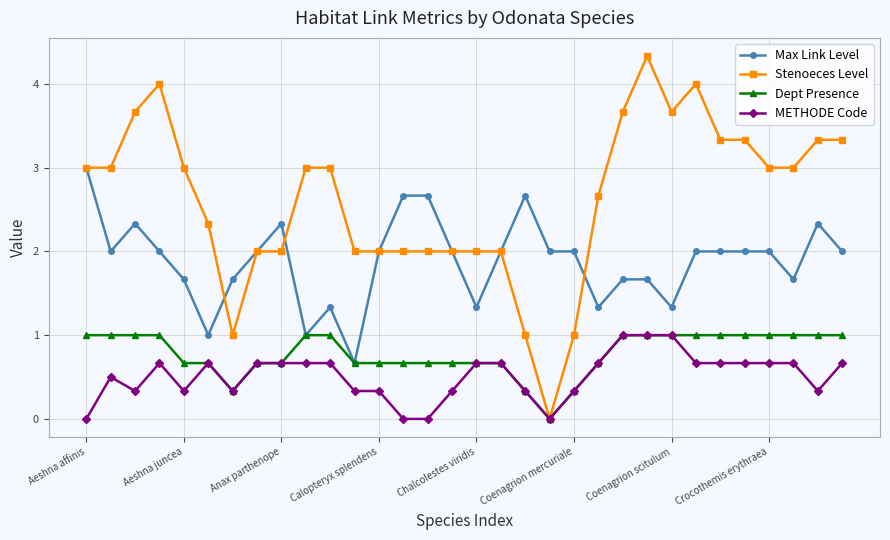

What is the difference between the maximum and minimum values in the Stenoeces Level series?

4.3